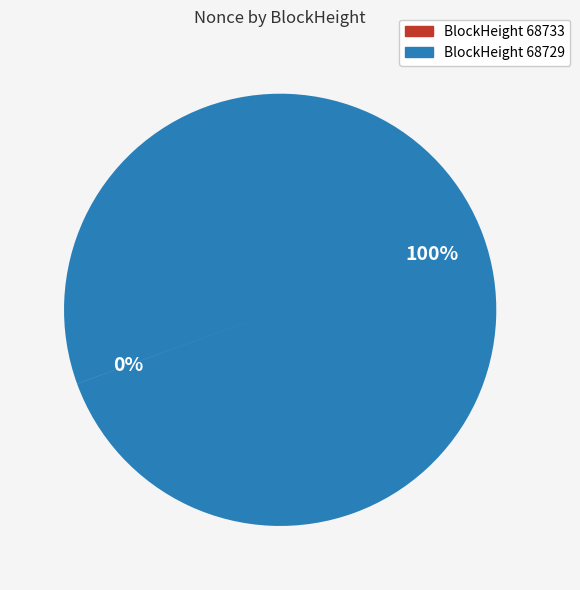

Does any single category account for the majority?

Yes